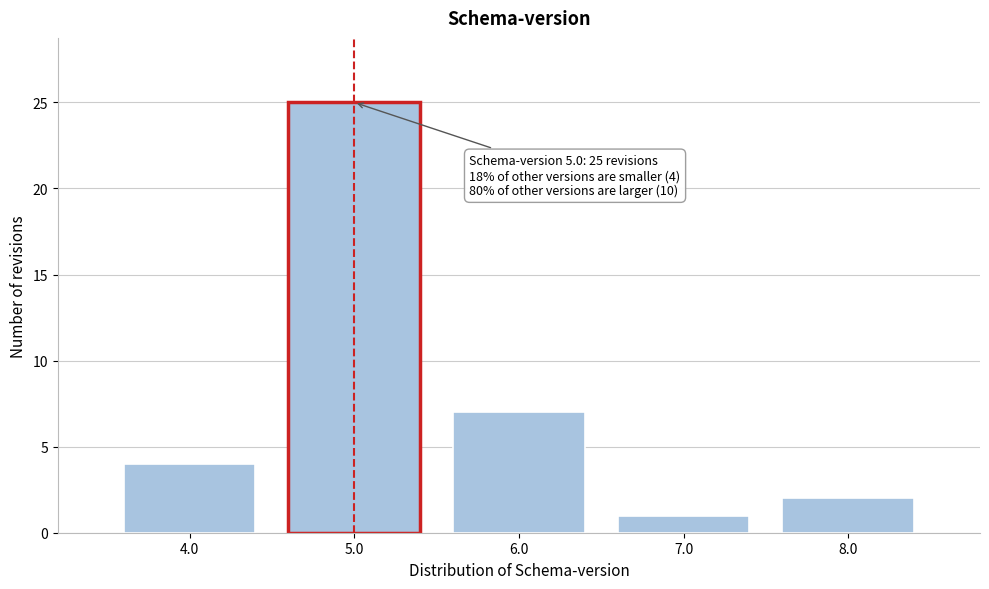

Reading left to right, what are all the values shown in this chart?

4.0=4	5.0=25	6.0=7	7.0=1	8.0=2